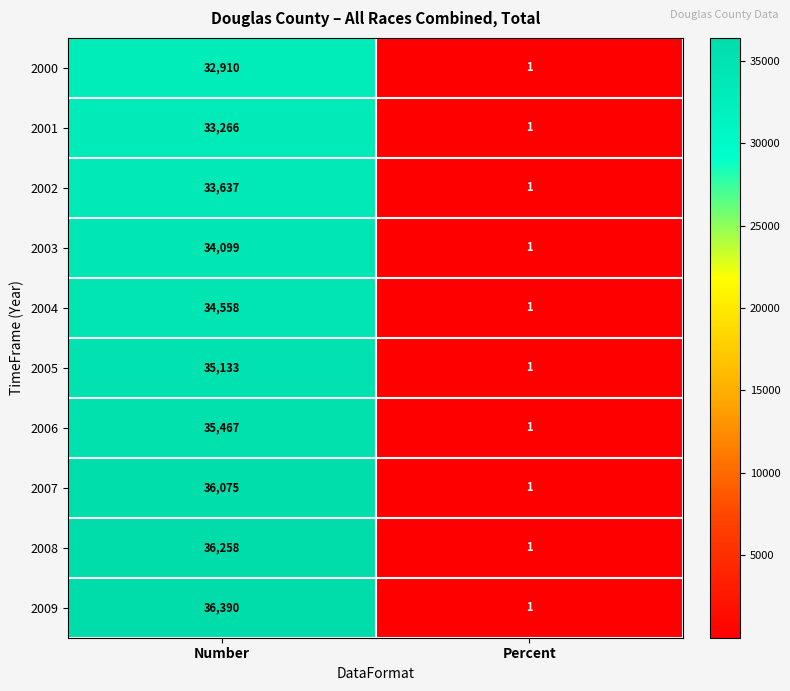

Which series has the largest total across all categories?

2009